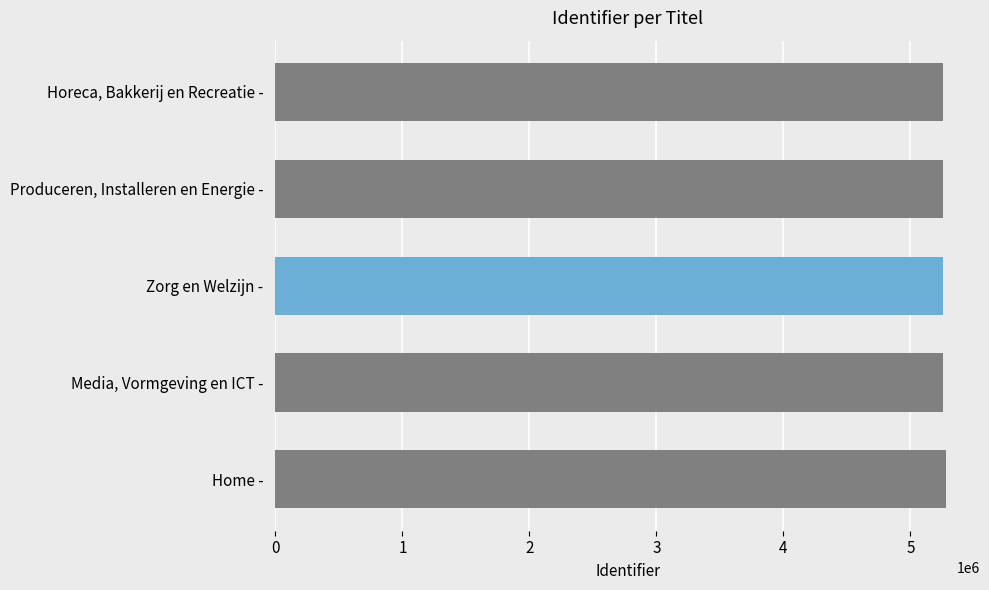

Are the bars grouped side by side (vs. stacked)?

No